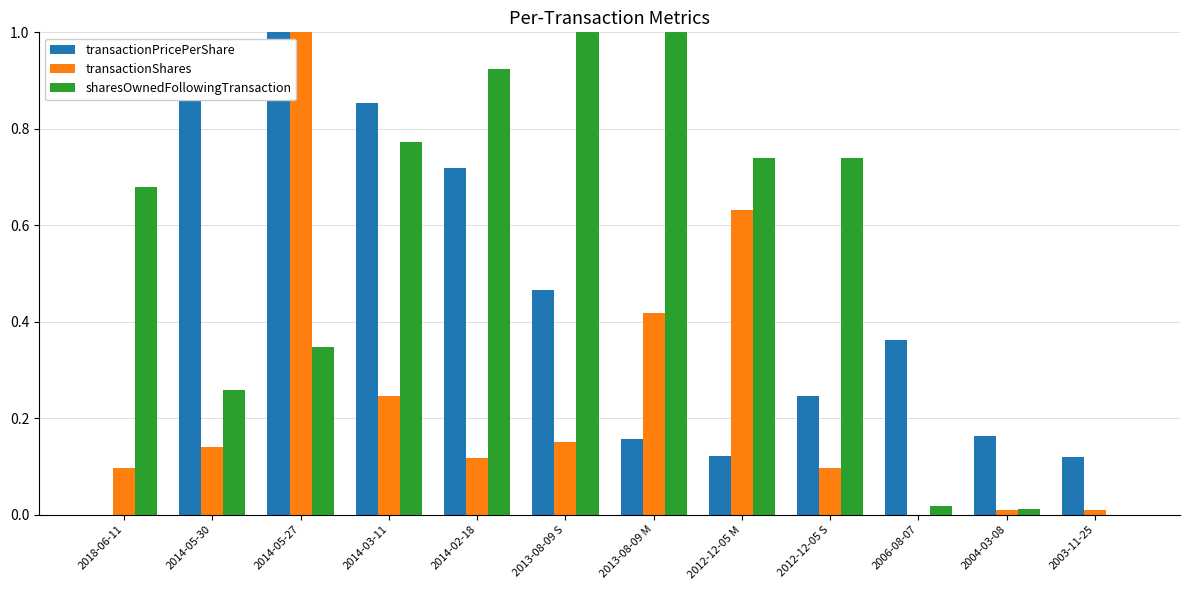

Which category has the highest value in the transactionPricePerShare series?

2014-05-27